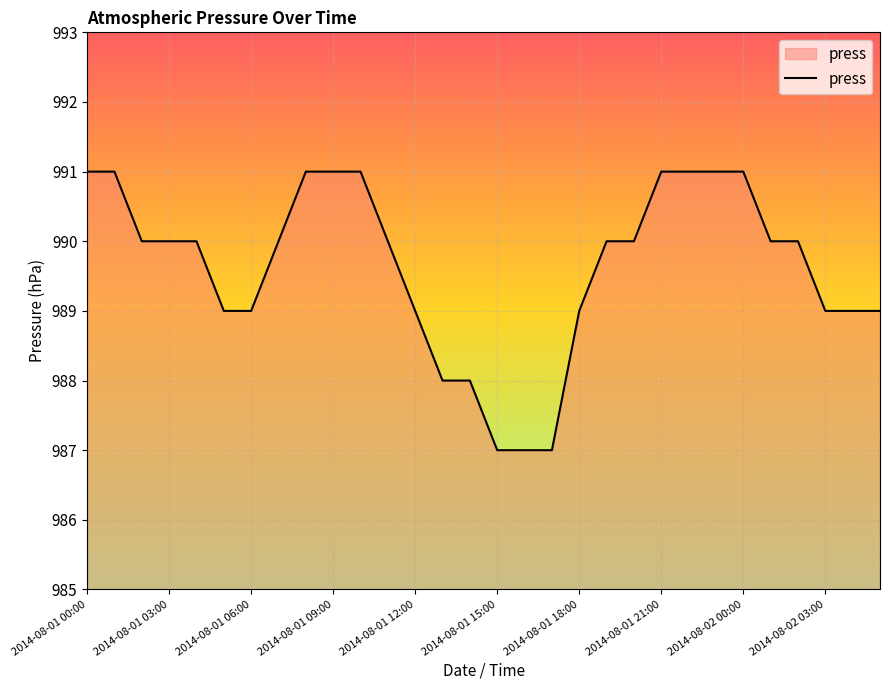

What is the difference between the maximum and minimum values?

4